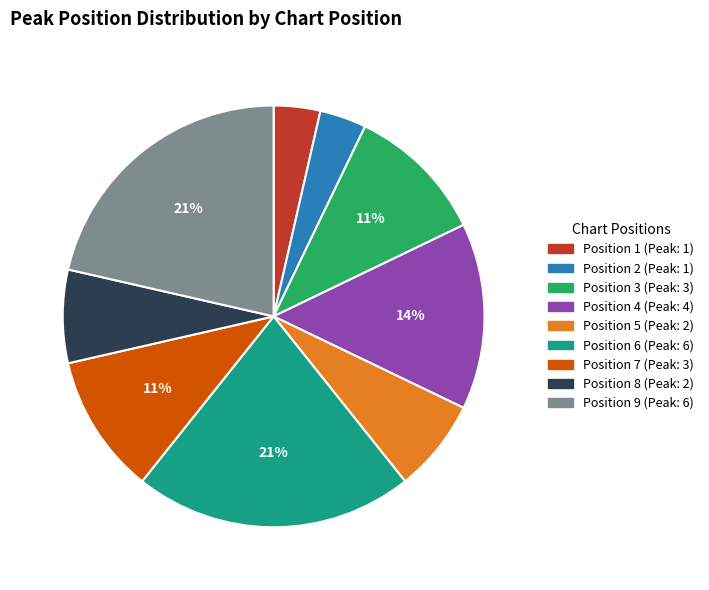

Is there any slice that represents more than half of the pie?

No